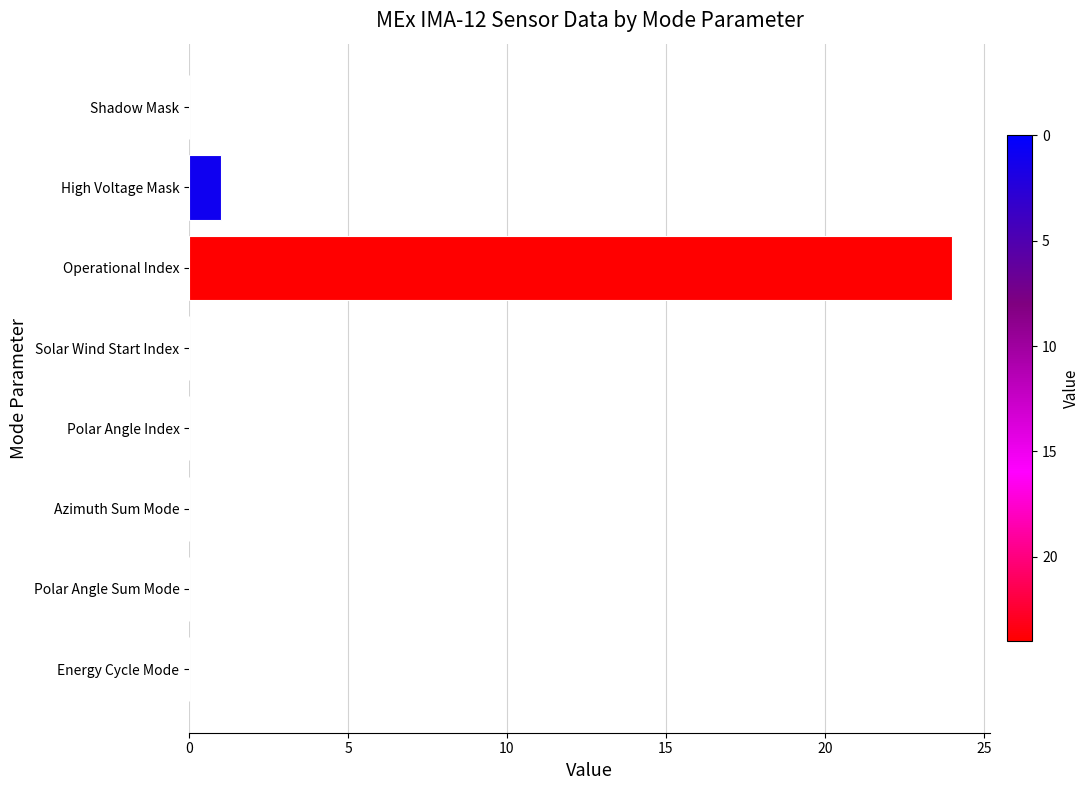

What is the maximum value shown in the chart?

24